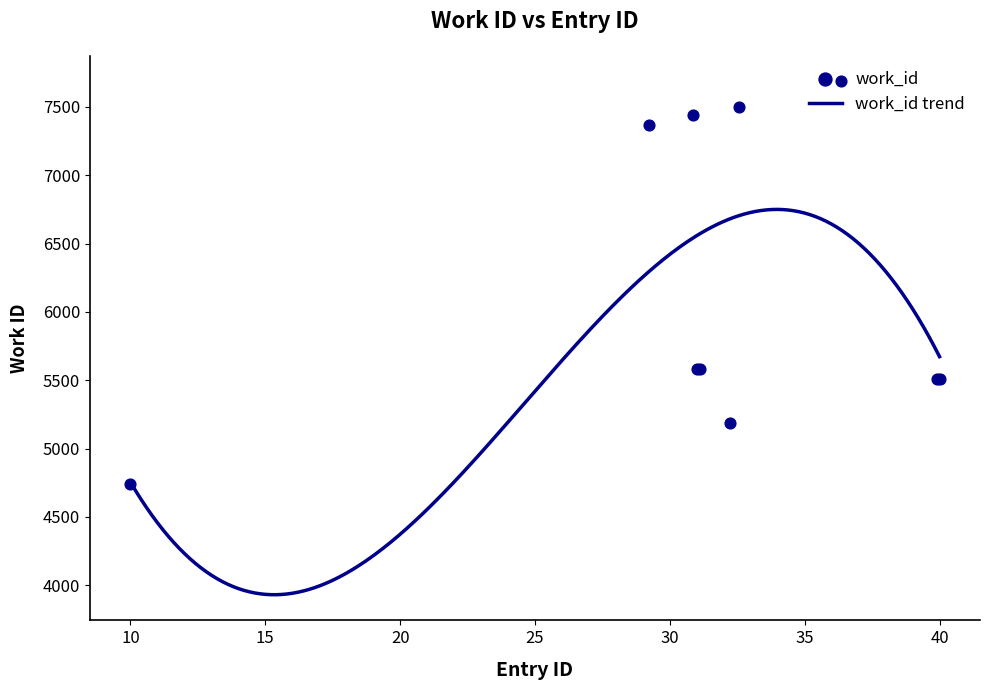

Which has a higher value, 22822 or 20049?

22822